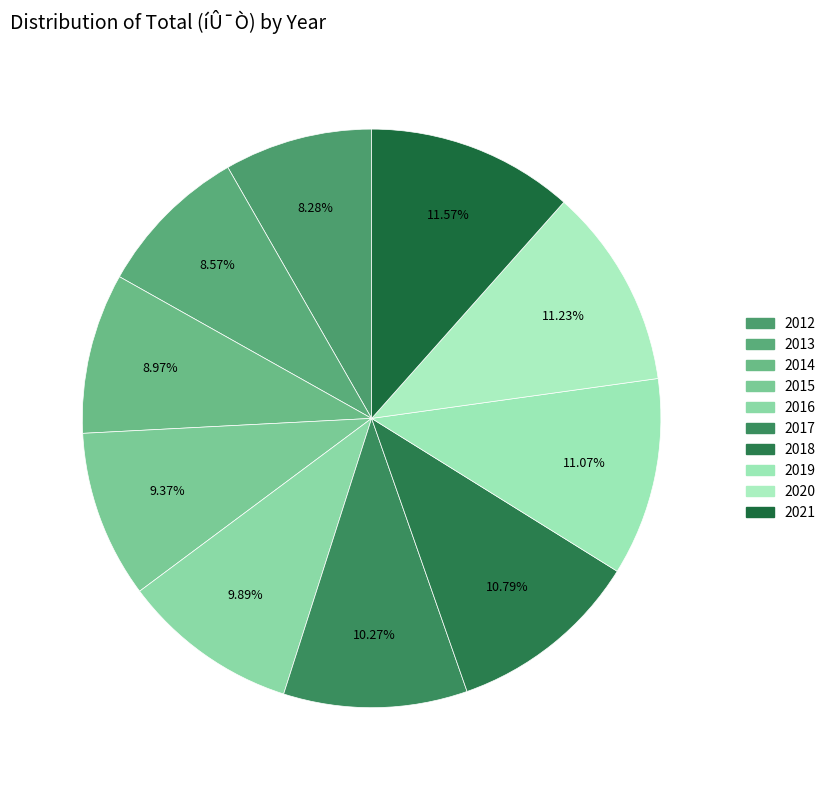

True or false: 2019 accounts for 11% of the total.

True